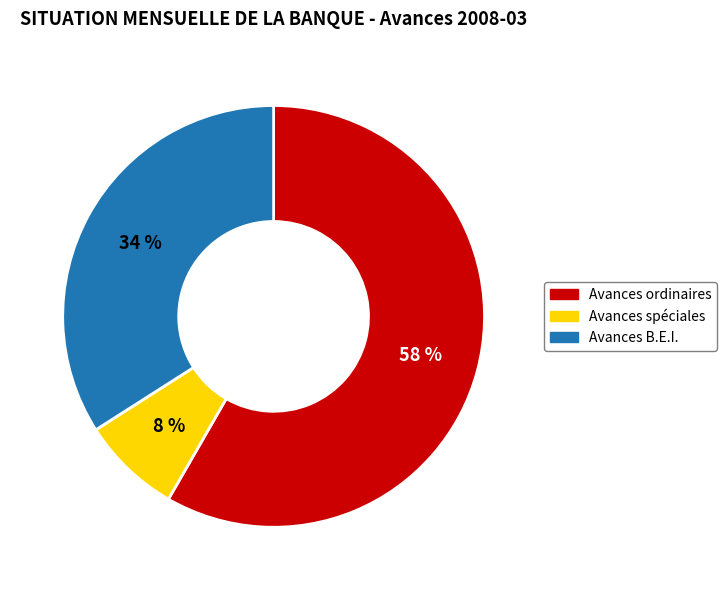

To the nearest percent, what is the average slice percentage?

33%